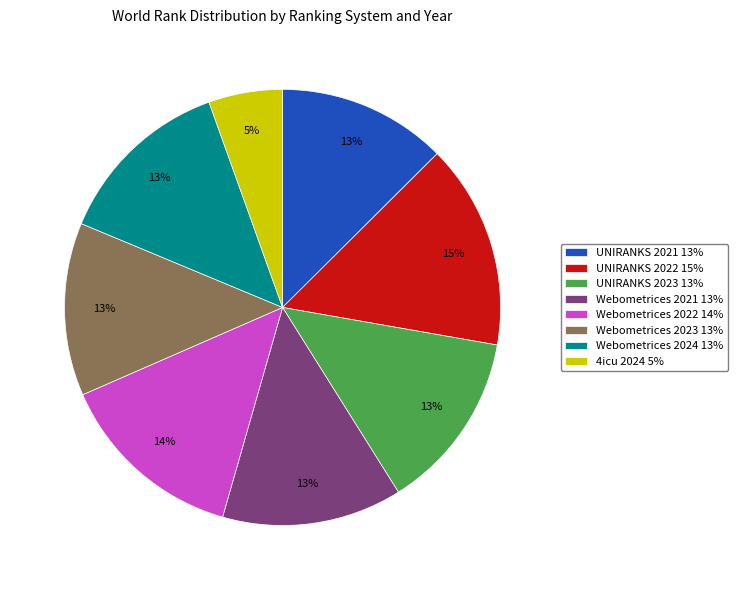

Is there any slice that represents more than half of the pie?

No